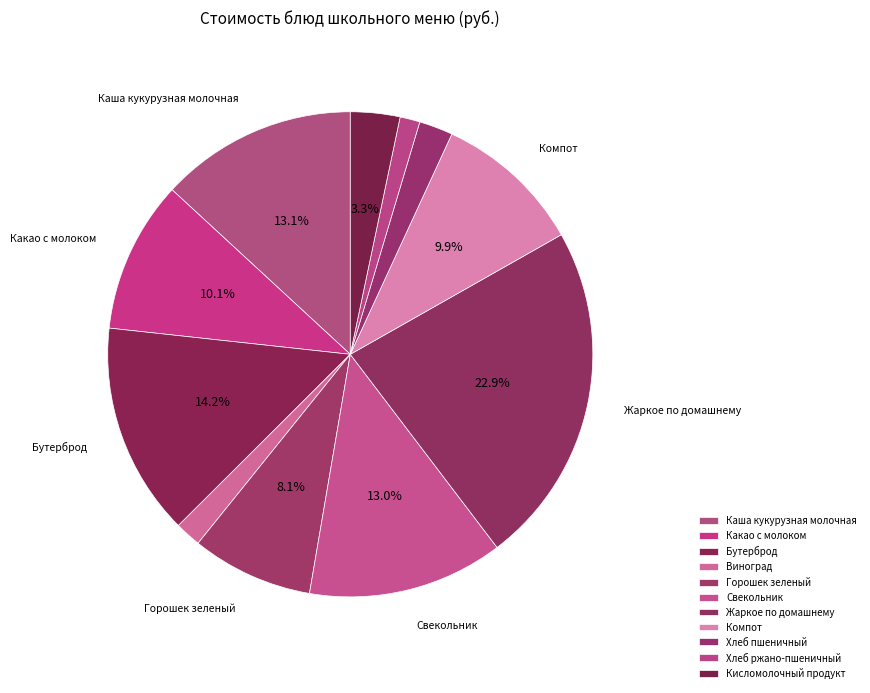

What is the smallest slice in the pie chart?

Хлеб ржано-пшеничный